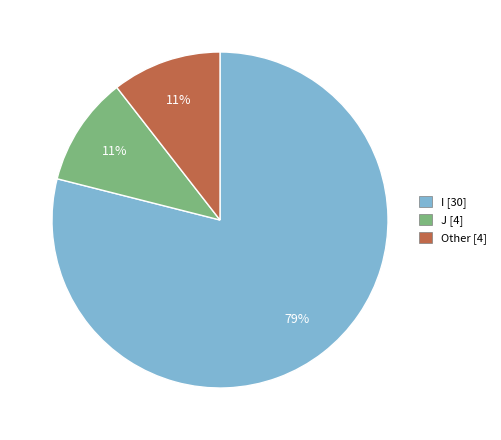

Count the number of slices in the pie.

3